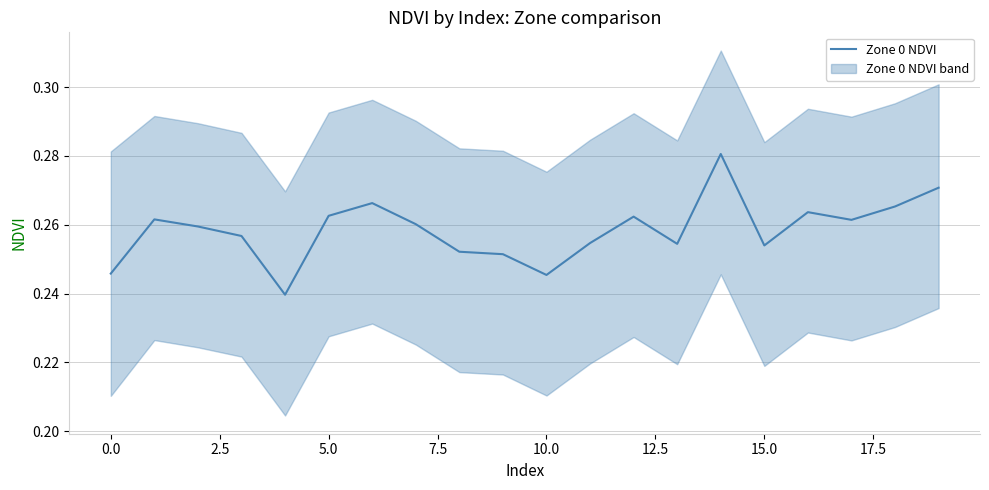

Reading left to right, list all the values displayed in this chart.

0.2	0.3	0.3	0.3	0.2	0.3	0.3	0.3	0.3	0.3	0.2	0.3	0.3	0.3	0.3	0.3	0.3	0.3	0.3	0.3